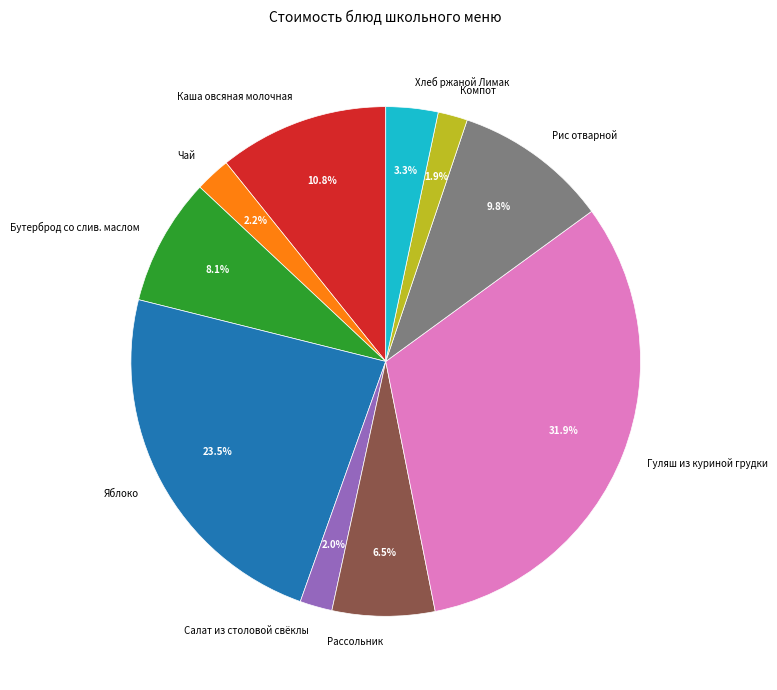

What percentage is the Рис отварной slice, to the nearest percent?

10%